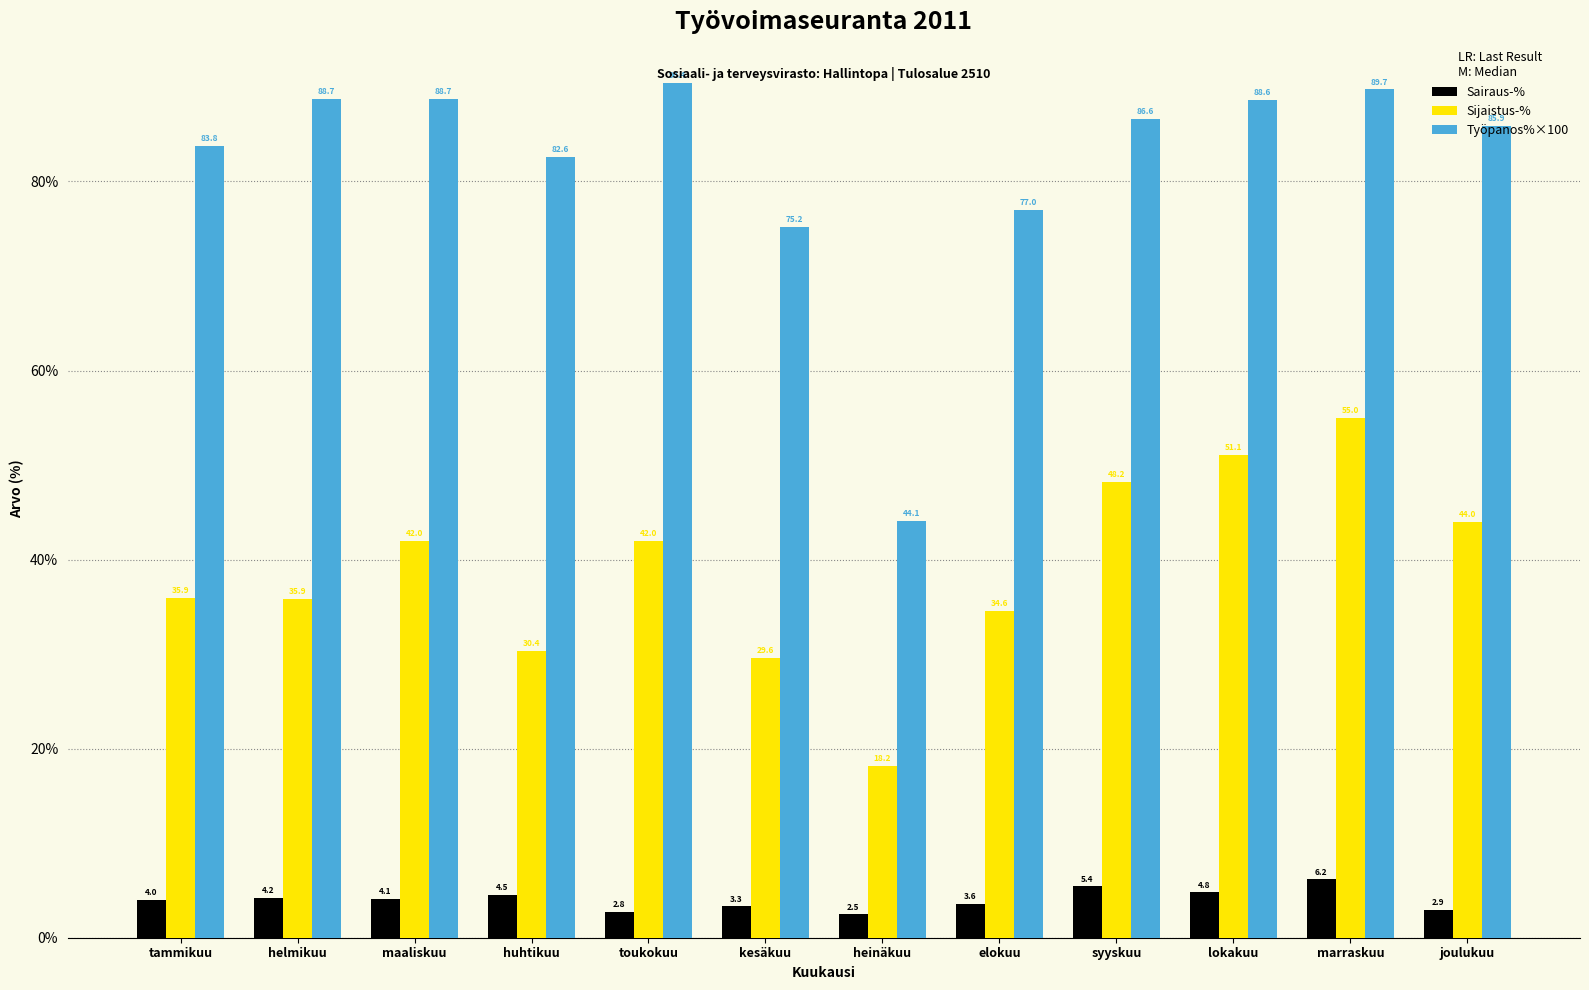

Where does the Sijaistus-% series first go above 41?

maaliskuu